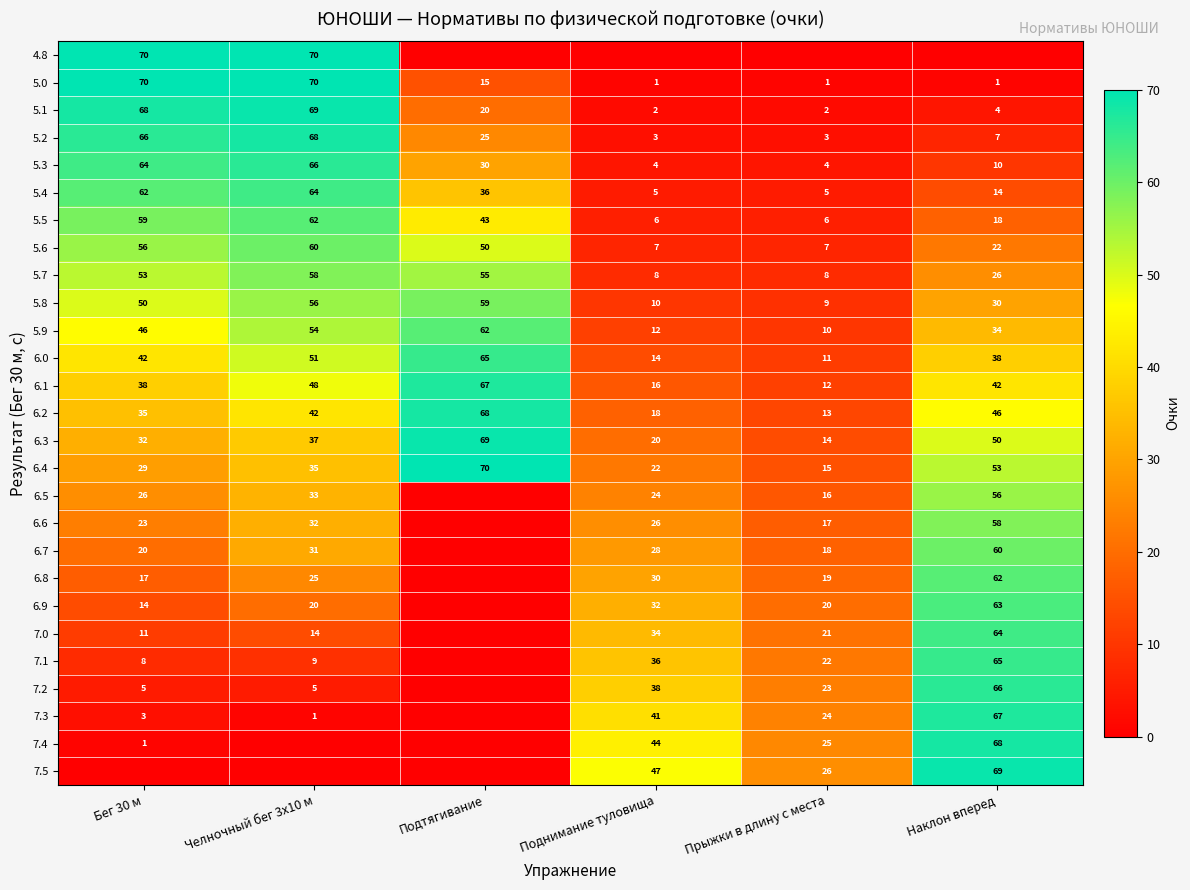

Is it true that 5.1 equals 27 at Подтягивание?

False